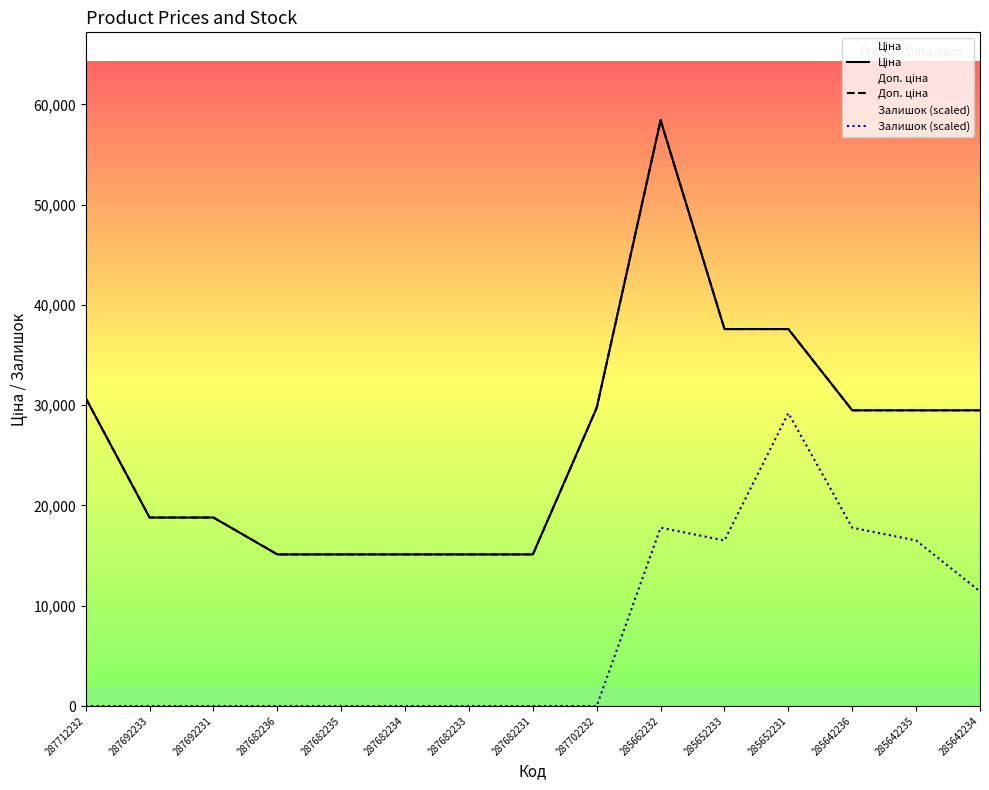

What is the label of the 15th point from the right?

287712232